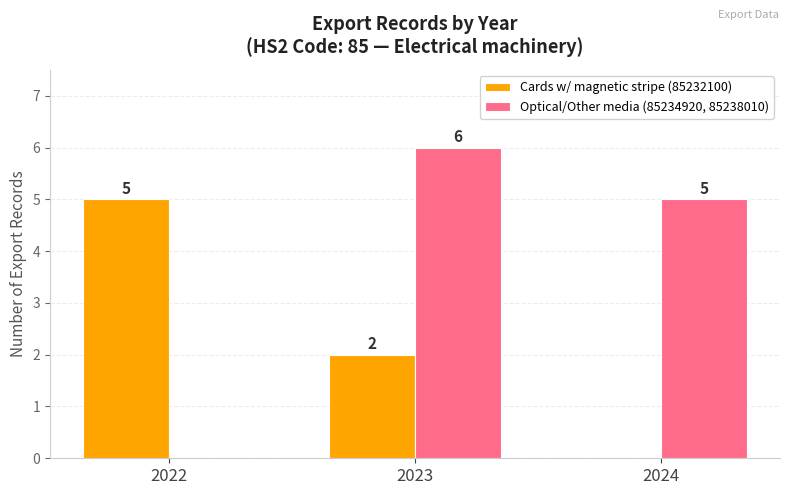

How many values in Optical/Other media (85234920, 85238010) are above zero?

2